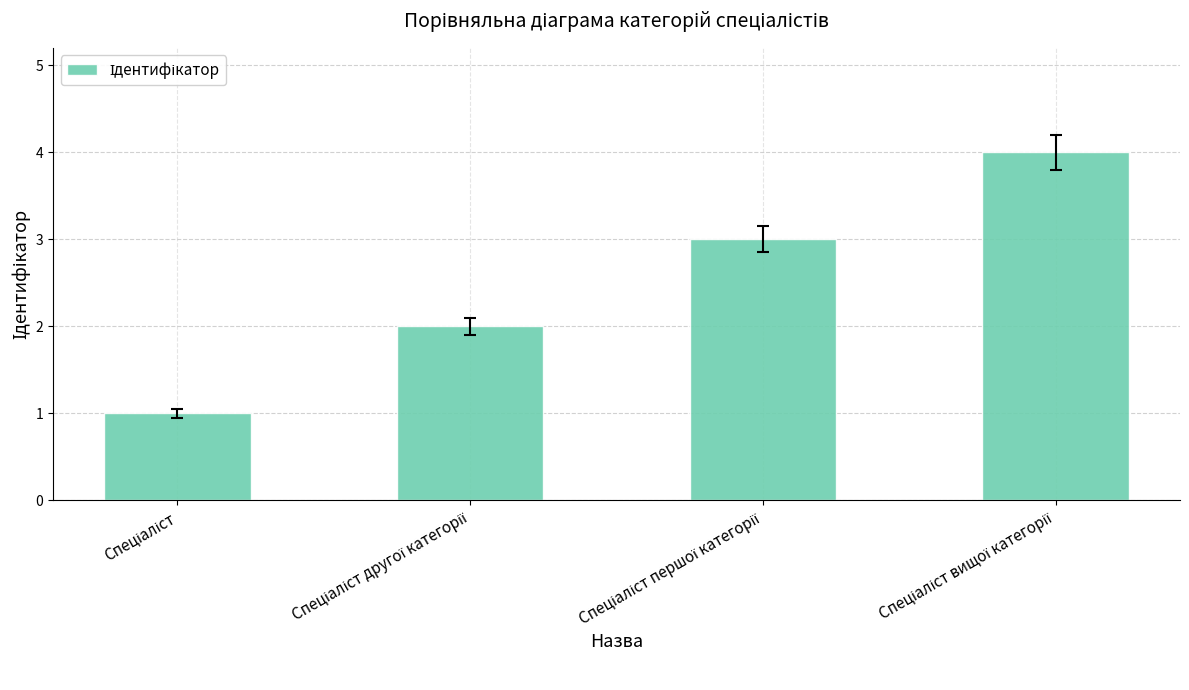

What is the smallest value displayed?

1